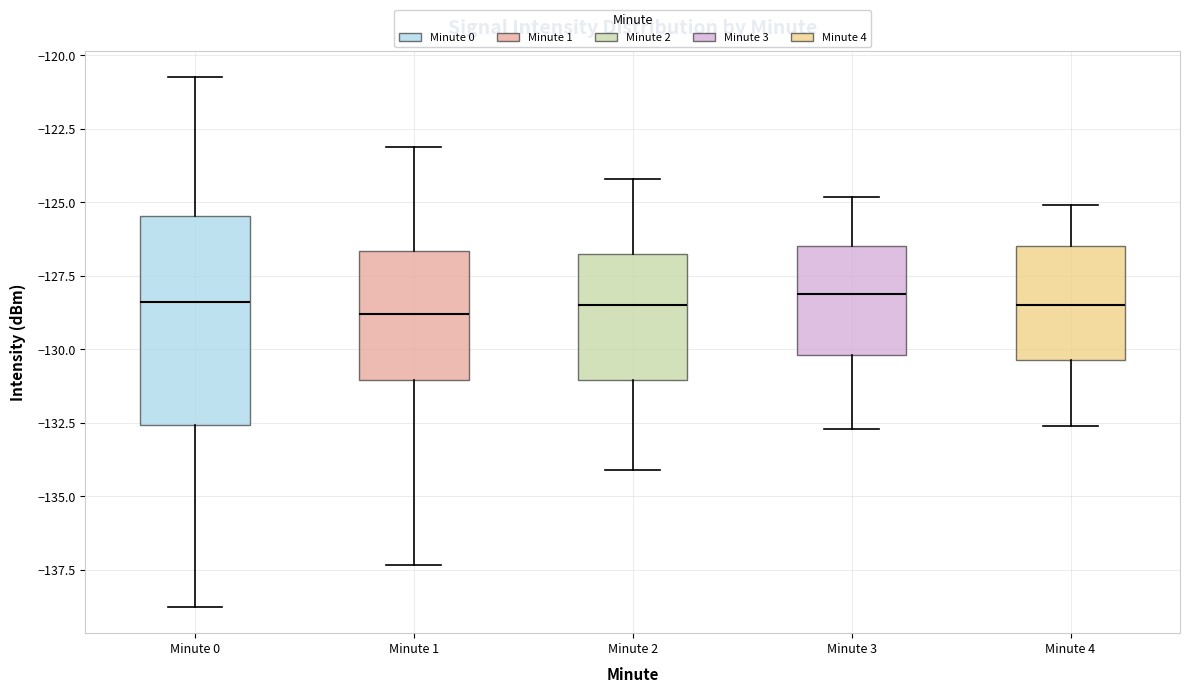

Which box is the tallest, from its lower edge to its upper edge?

Minute 0